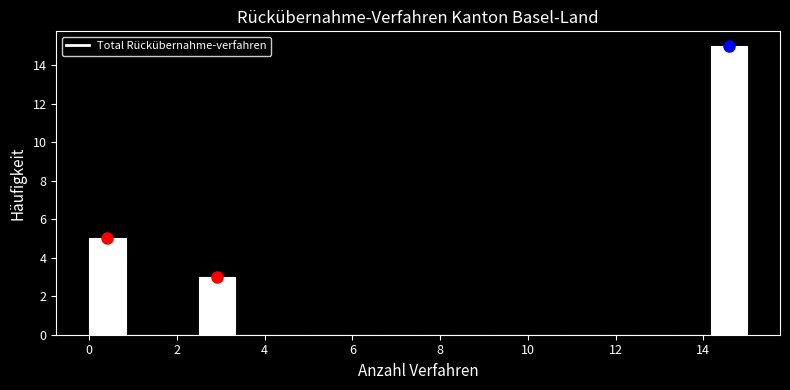

Reading left to right, list every bar in this chart as the range it spans on the x-axis followed by its height. Neither the bar edges nor the heights are printed on the chart, so give them approximately, as read against the axes.

0.0 to 0.8: 5
0.8 to 1.6: 0
1.6 to 2.6: 0
2.6 to 3.4: 3
3.4 to 4.2: 0
4.2 to 5.0: 0
5.0 to 5.8: 0
5.8 to 6.6: 0
6.6 to 7.6: 0
7.6 to 8.4: 0
8.4 to 9.2: 0
9.2 to 10.0: 0
10.0 to 10.8: 0
10.8 to 11.6: 0
11.6 to 12.6: 0
12.6 to 13.4: 0
13.4 to 14.2: 0
14.2 to 15.0: 15